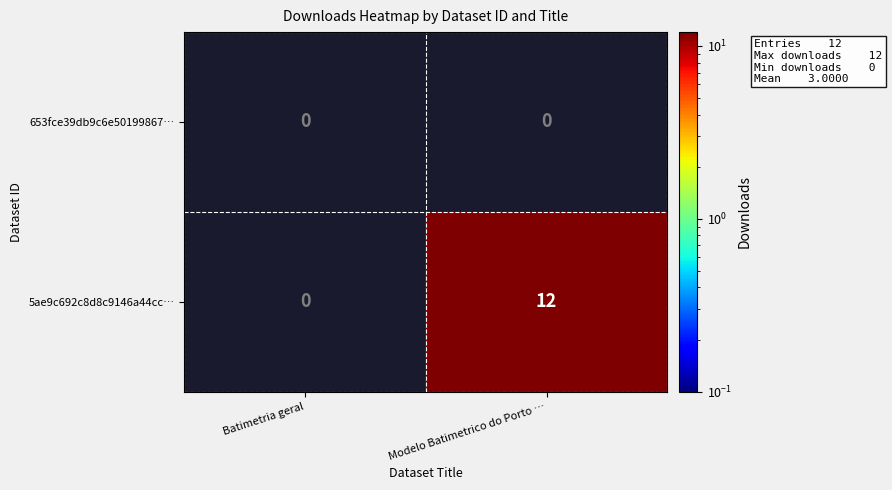

Reading right to left, list all the values displayed in this chart.

653fce39db9c6e50199867…: 0	0
5ae9c692c8d8c9146a44cc…: 12	0